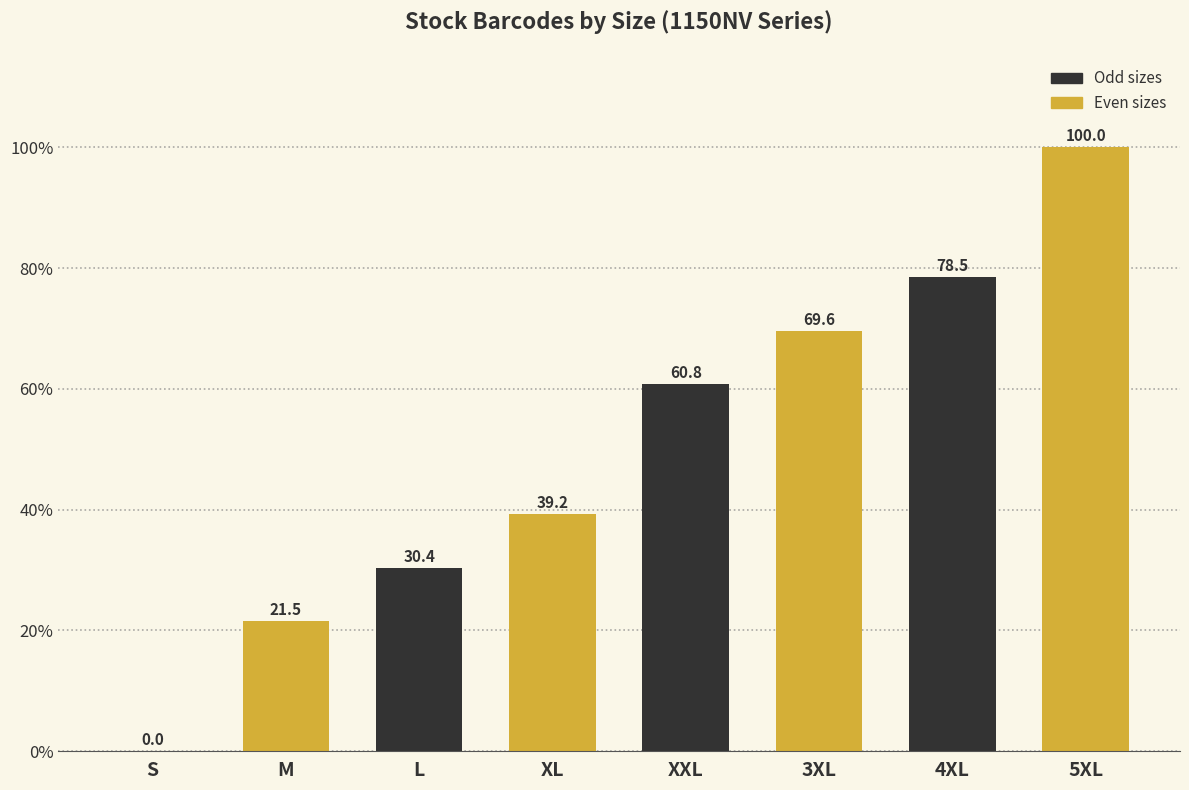

Which has a higher value, 5XL or 3XL?

5XL